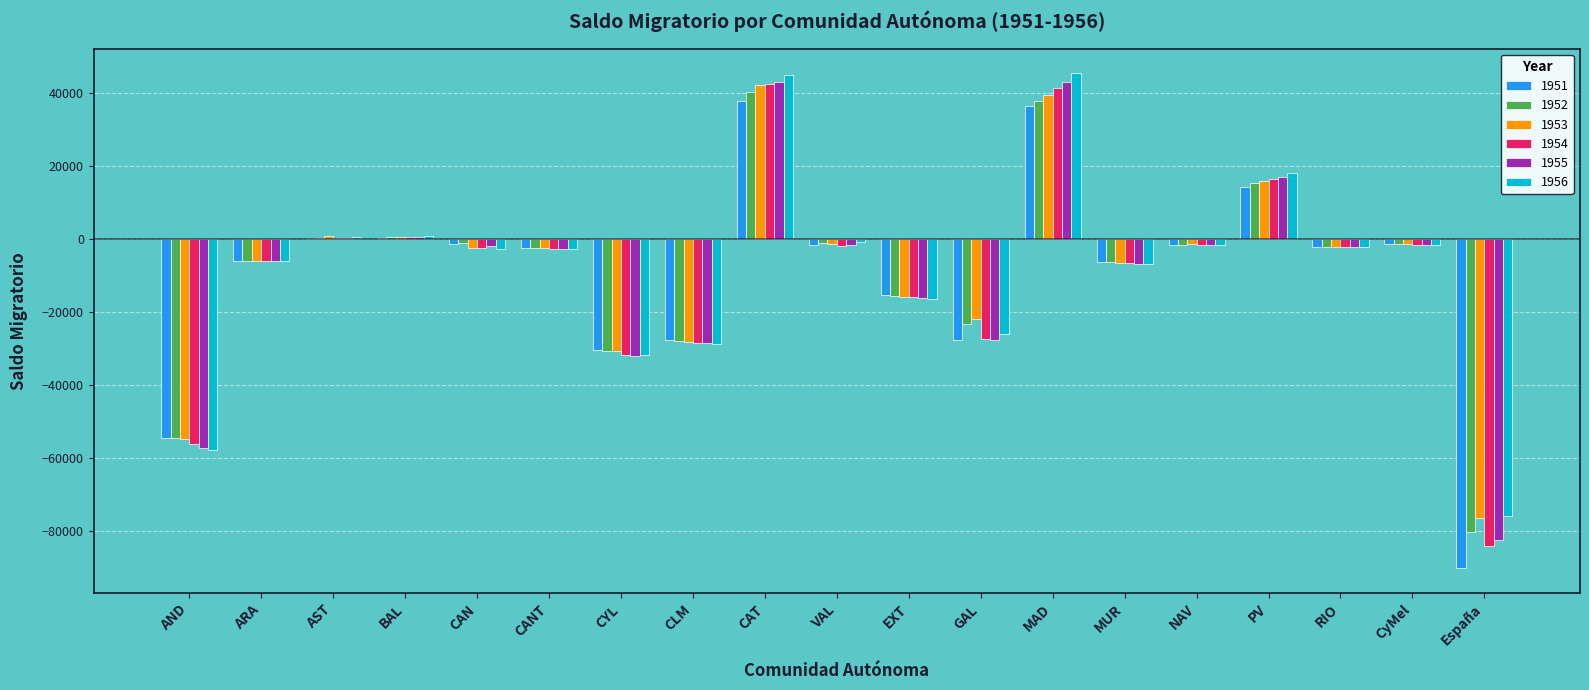

Is it true that 1951 equals -6038.3 at ARA?

True